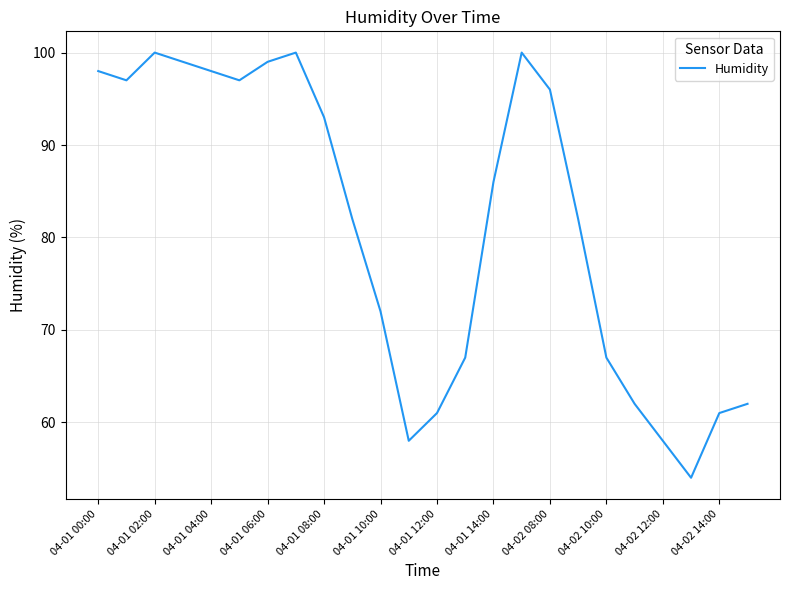

What is the smallest value displayed?

54